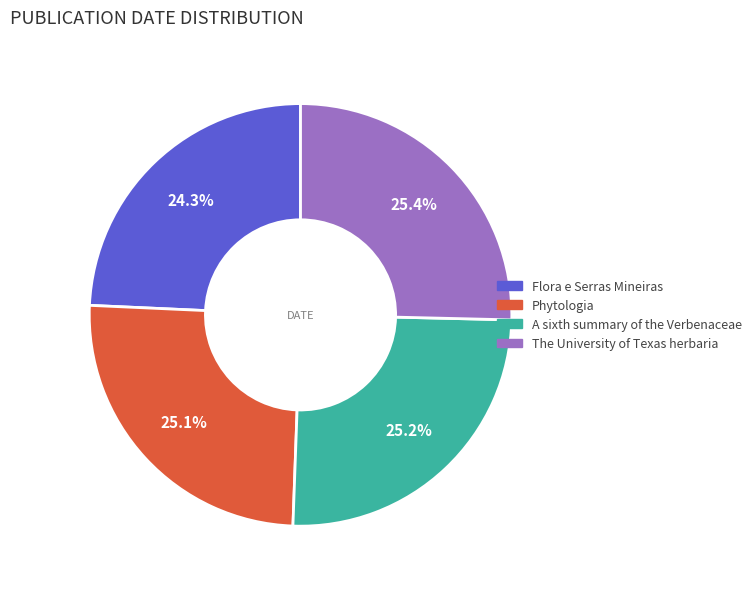

How many segments does this pie chart have?

4